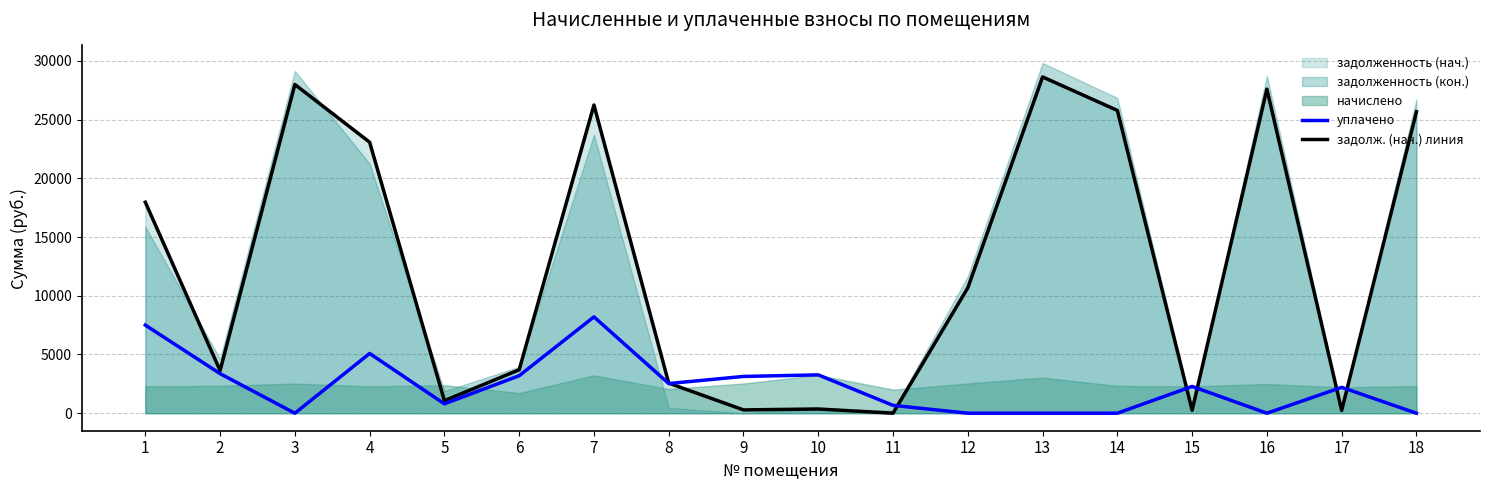

Between which two adjacent categories do уплачено and задолж. (нач.) линия first intersect?

8 and 9